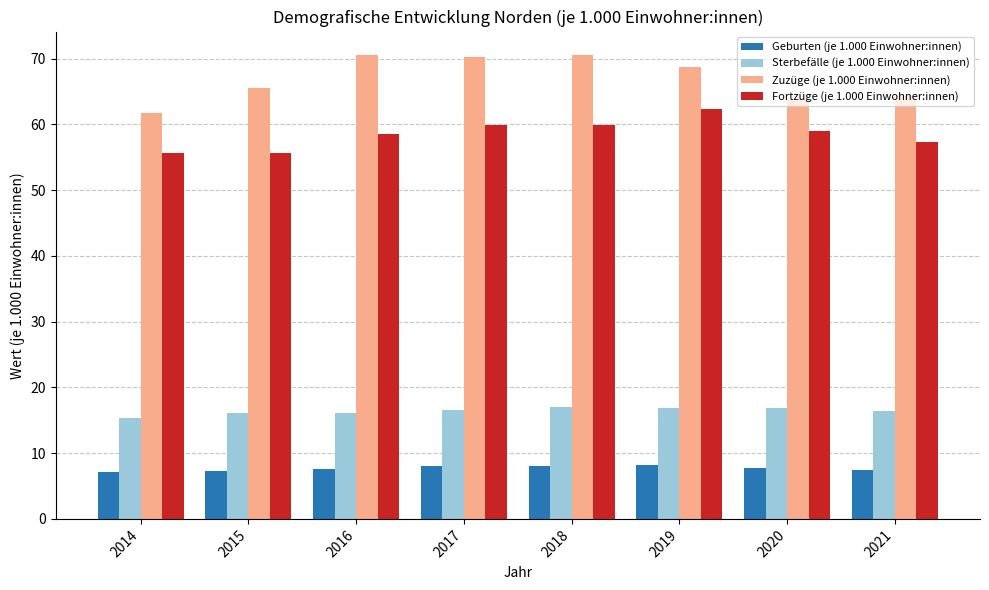

What is the total value across all series at 2015?

144.5